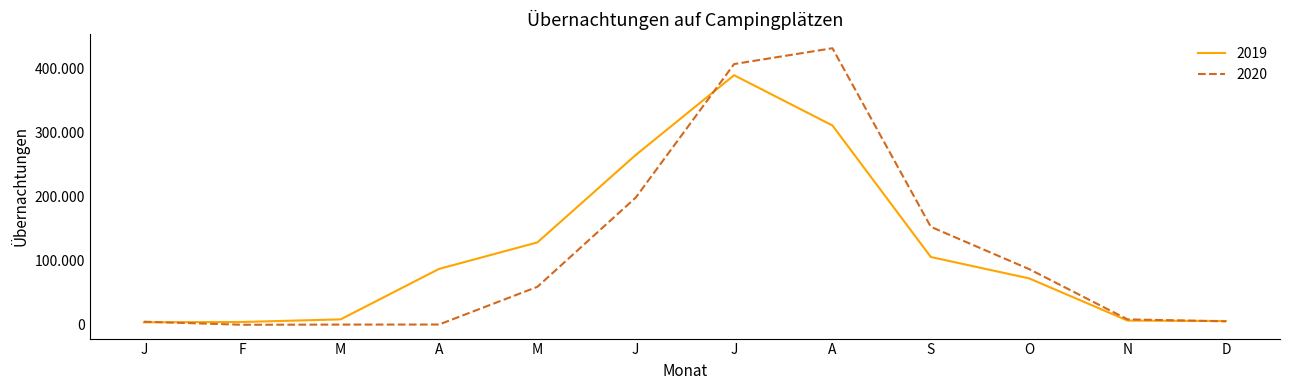

The 2020 series shows 431 at M. True or false?

True